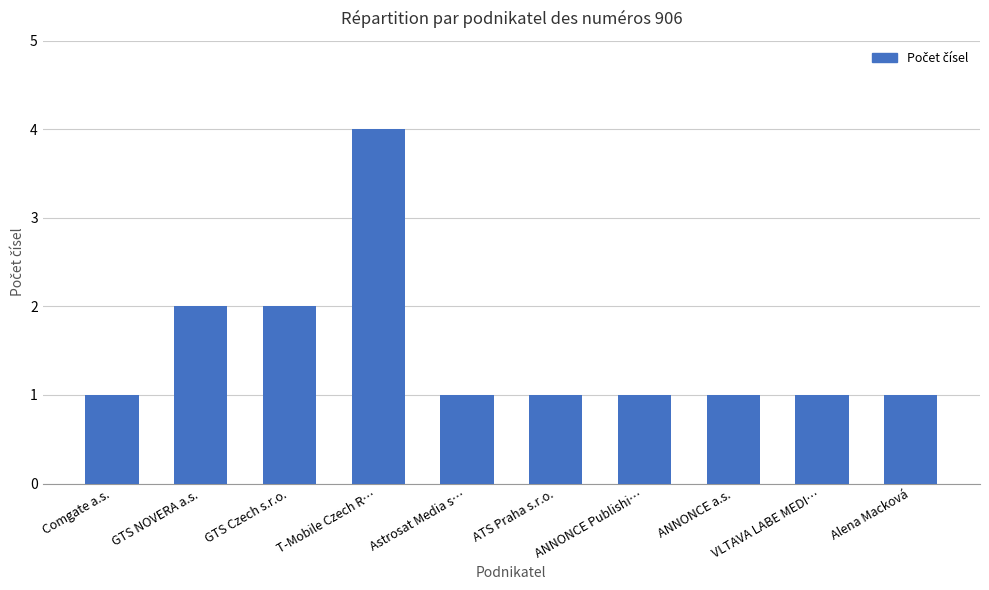

At which category does the chart reach its peak across all series?

T-Mobile Czech R…